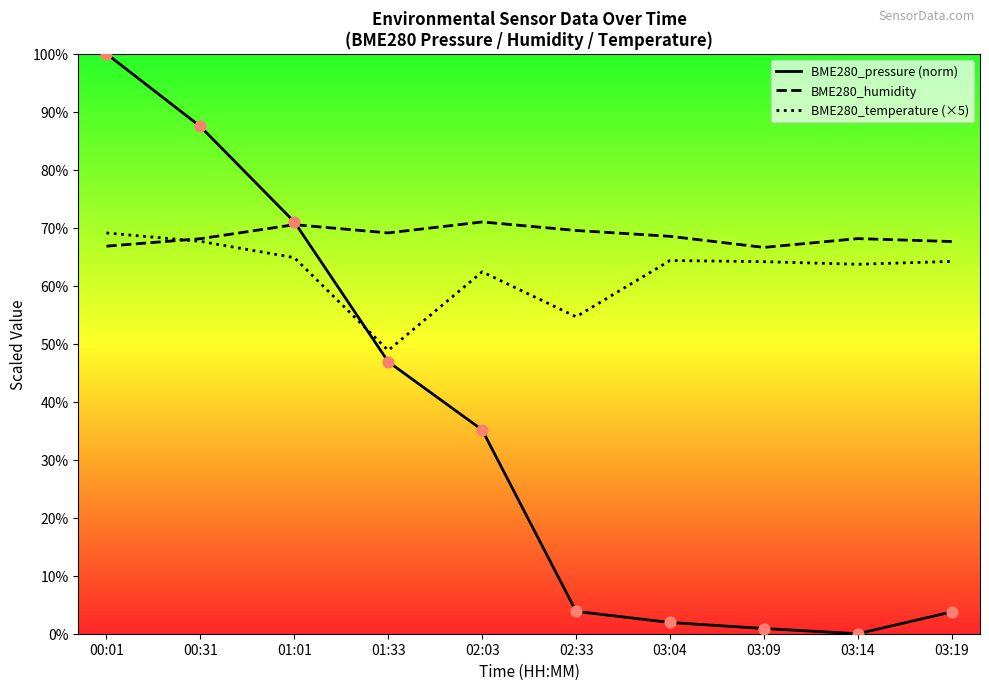

At how many categories does at least one series exceed 31?

10